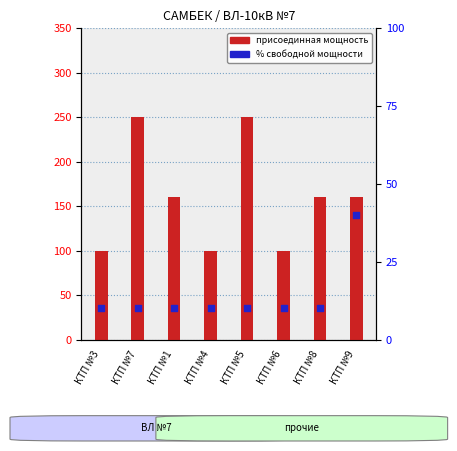

At which category is the sum across all series the highest?

КТП №7